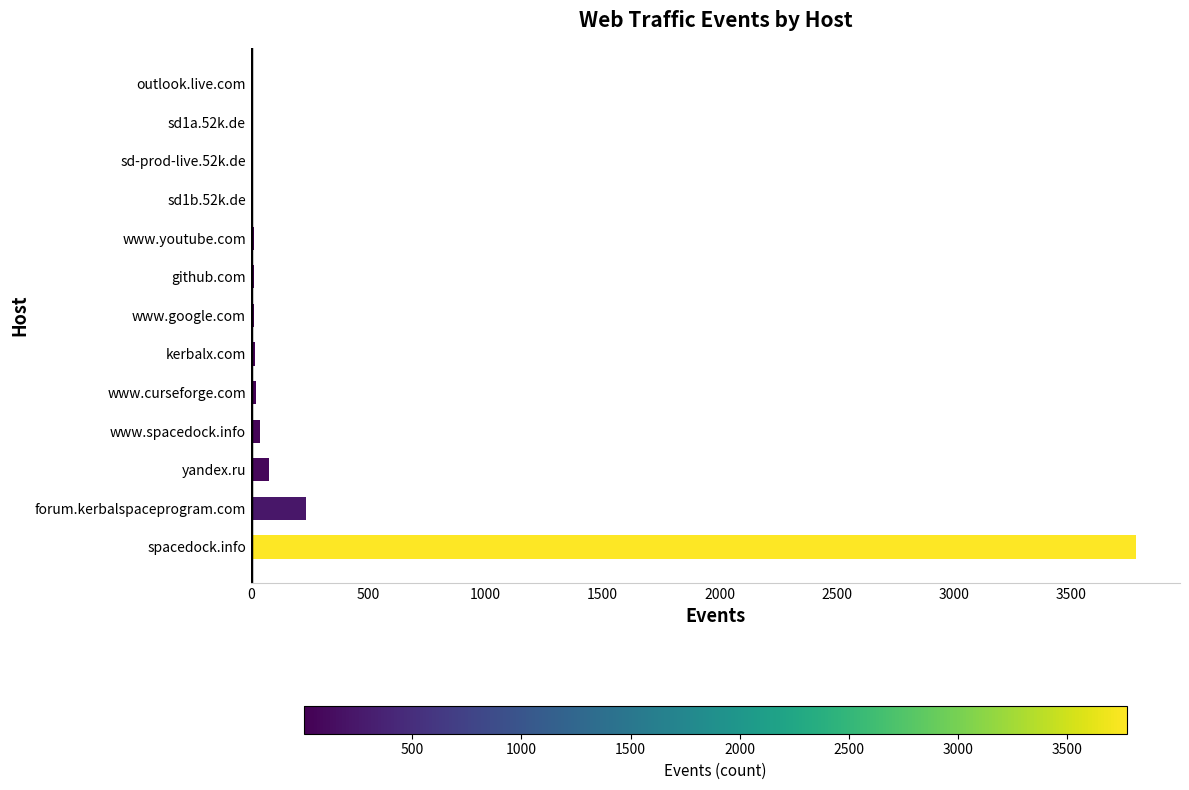

What is the maximum value shown in the chart?

3774